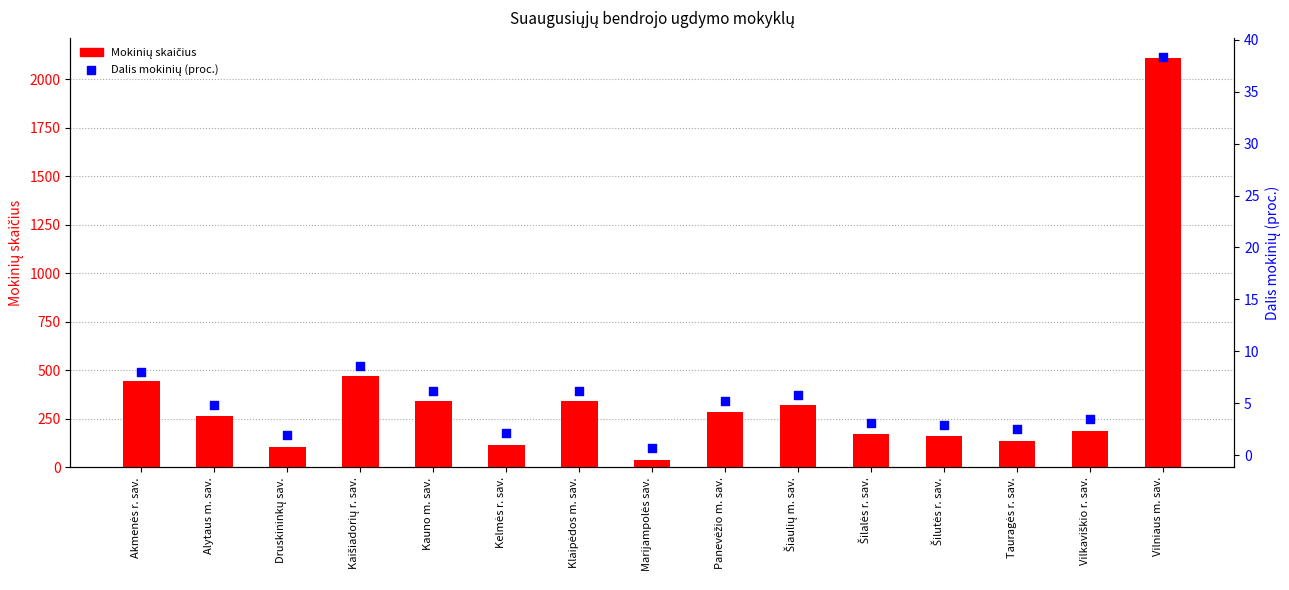

What are all the series names shown in the legend?

Mokinių skaičius, Dalis mokinių (proc.)